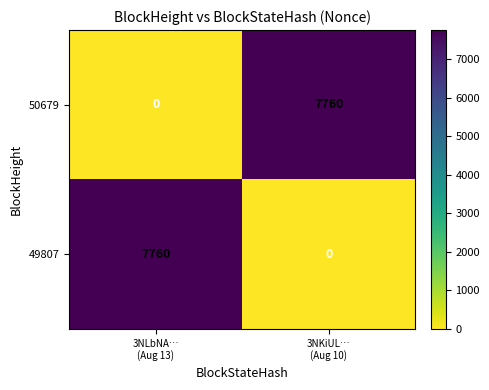

What is the total value across all series at 3NLbNA…
(Aug 13)?

7760